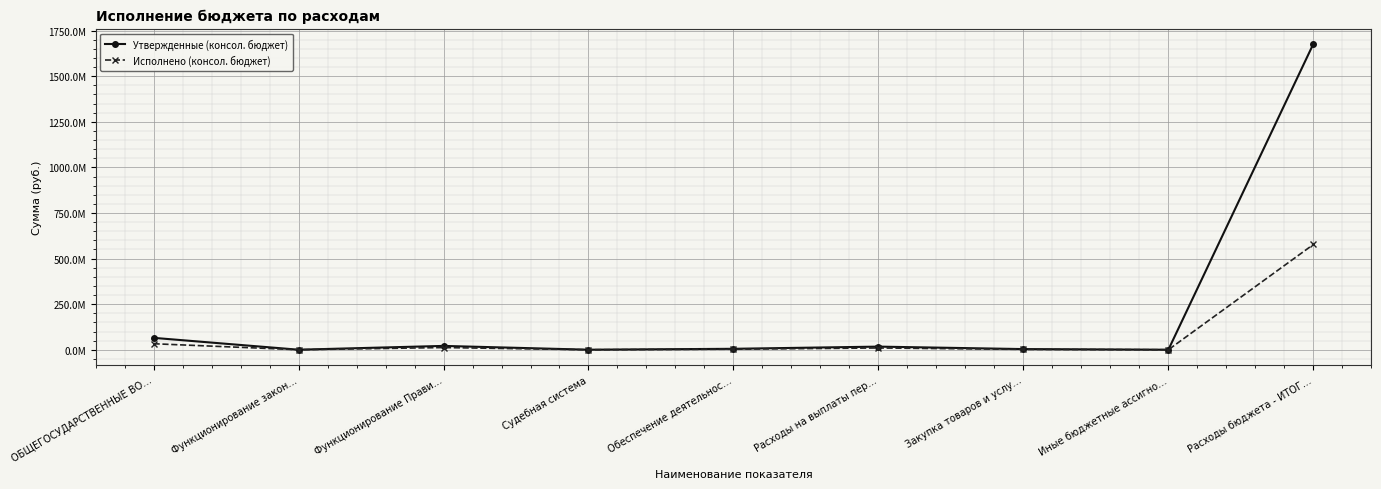

Reading right to left, list all the values displayed in this chart.

Утвержденные (консол. бюджет): Расходы бюджета - ИТОГ…=1676908709.8	Иные бюджетные ассигно…=176000.0	Закупка товаров и услу…=3703406.0	Расходы на выплаты пер…=17250955.0	Обеспечение деятельнос…=5251975.2	Судебная система=271900.0	Функционирование Прави…=21130361.0	Функционирование закон…=245000.0	ОБЩЕГОСУДАРСТВЕННЫЕ ВО…=65302739.3
Исполнено (консол. бюджет): Расходы бюджета - ИТОГ…=577177557.7	Иные бюджетные ассигно…=122169.4	Закупка товаров и услу…=2106731.5	Расходы на выплаты пер…=9831086.3	Обеспечение деятельнос…=3116536.7	Судебная система=90142.5	Функционирование Прави…=12059987.2	Функционирование закон…=146976.0	ОБЩЕГОСУДАРСТВЕННЫЕ ВО…=33050425.4